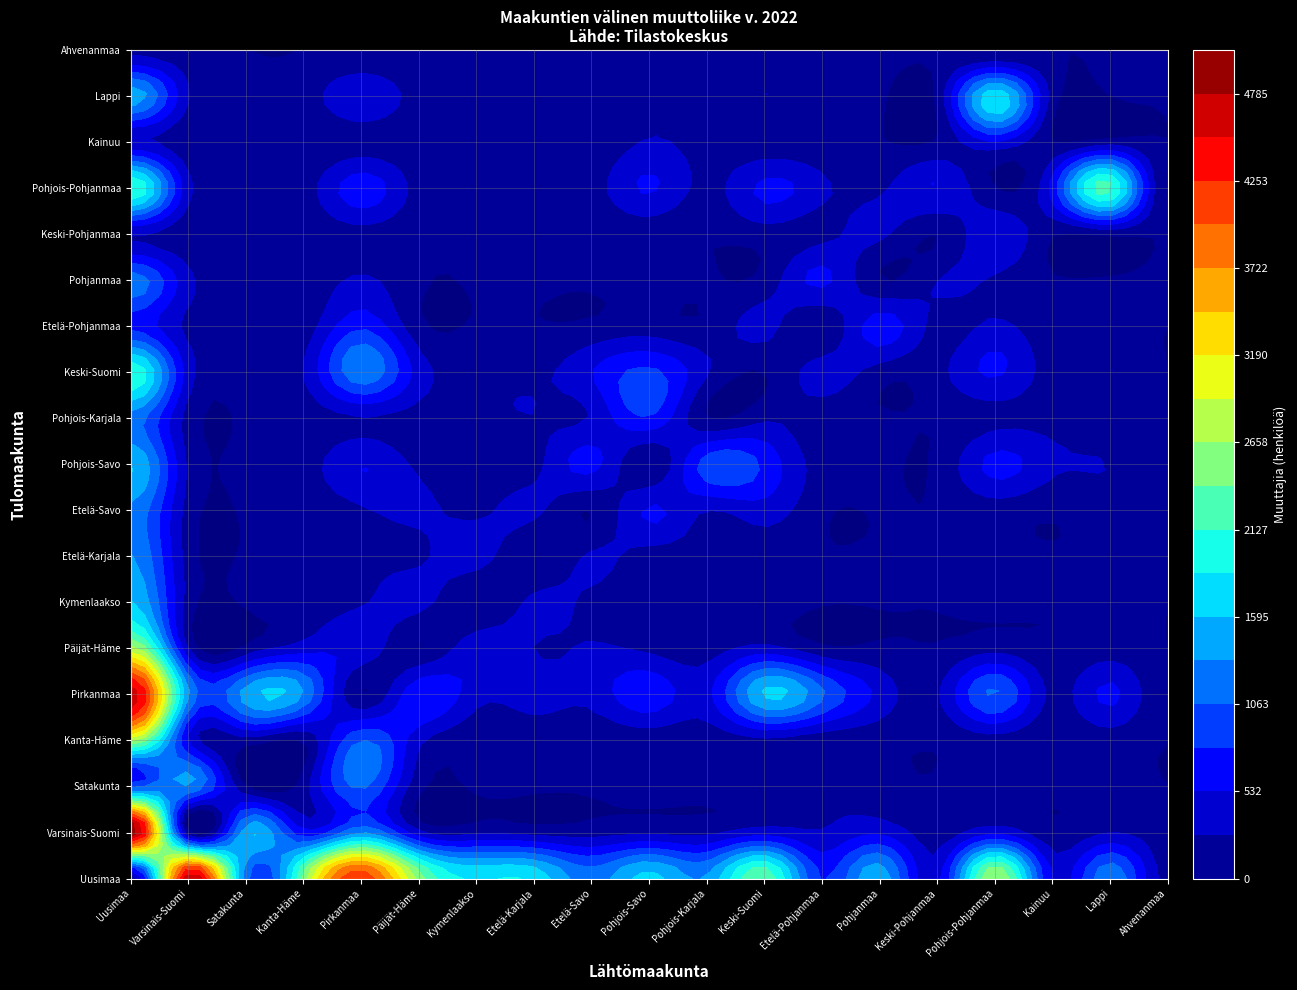

Is it true that Pohjois-Pohjanmaa equals 3895 at 17?

False